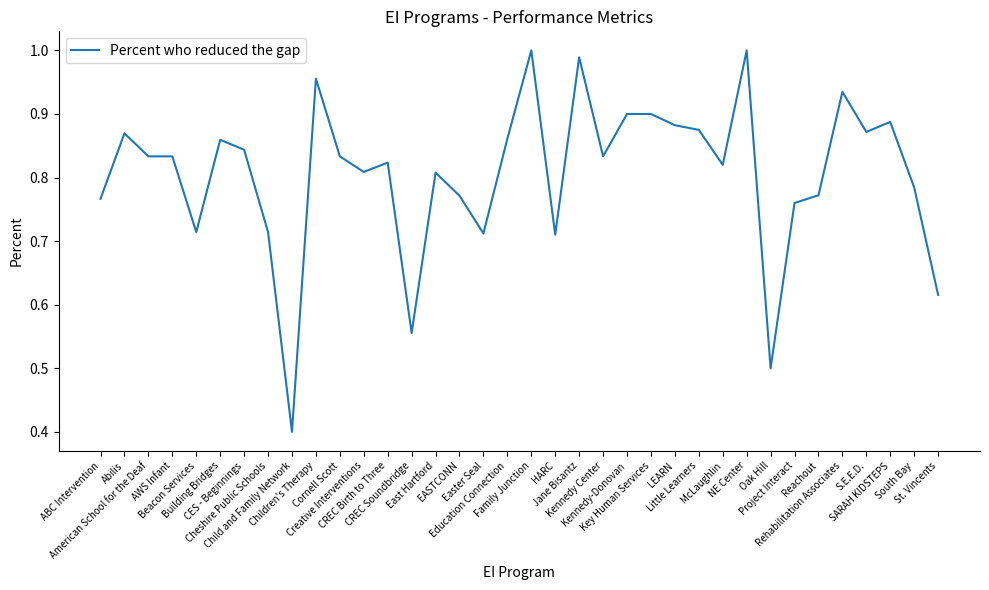

What is the minimum value shown in the chart?

0.4